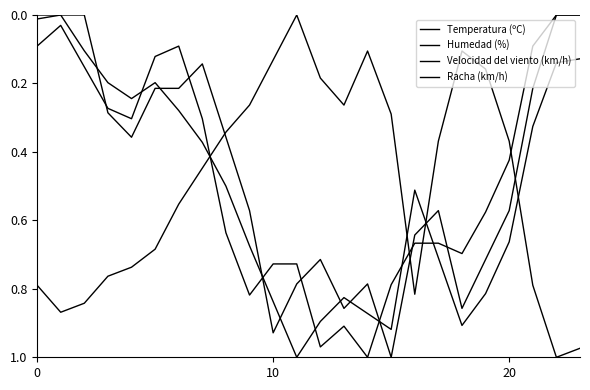

List the series in order of their peak value, lowest first.

Temperatura (ºC), Humedad (%), Velocidad del viento (km/h), Racha (km/h)